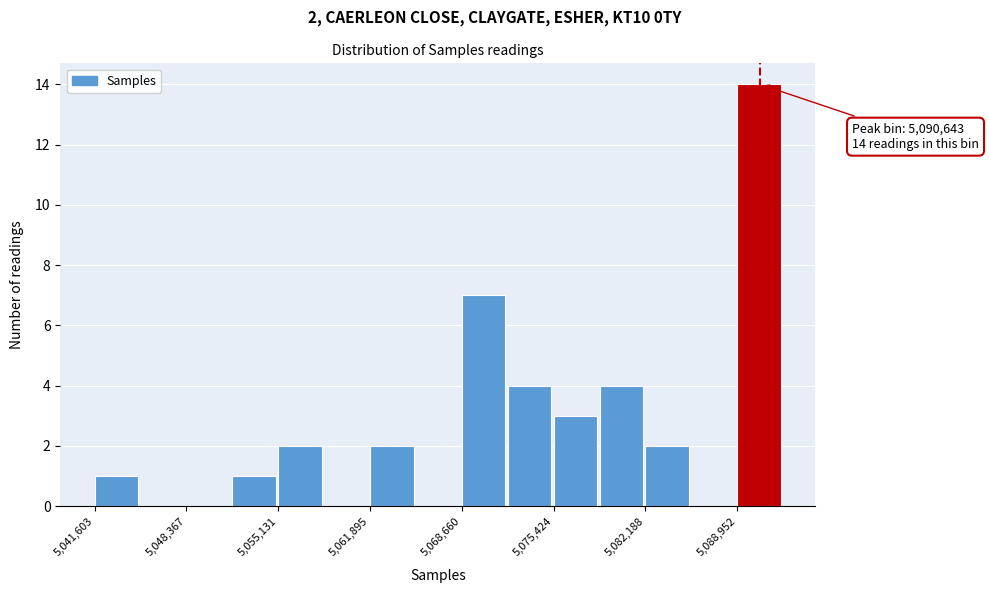

Read against the x-axis, roughly where is the centre of the tallest bar?

5091000